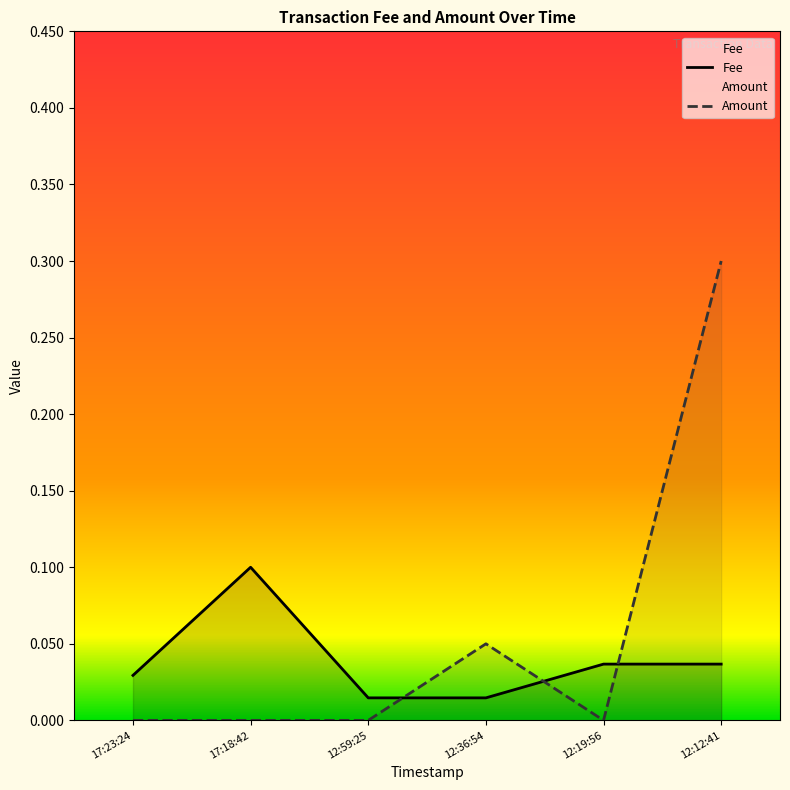

Which series has the largest total across all categories?

Amount